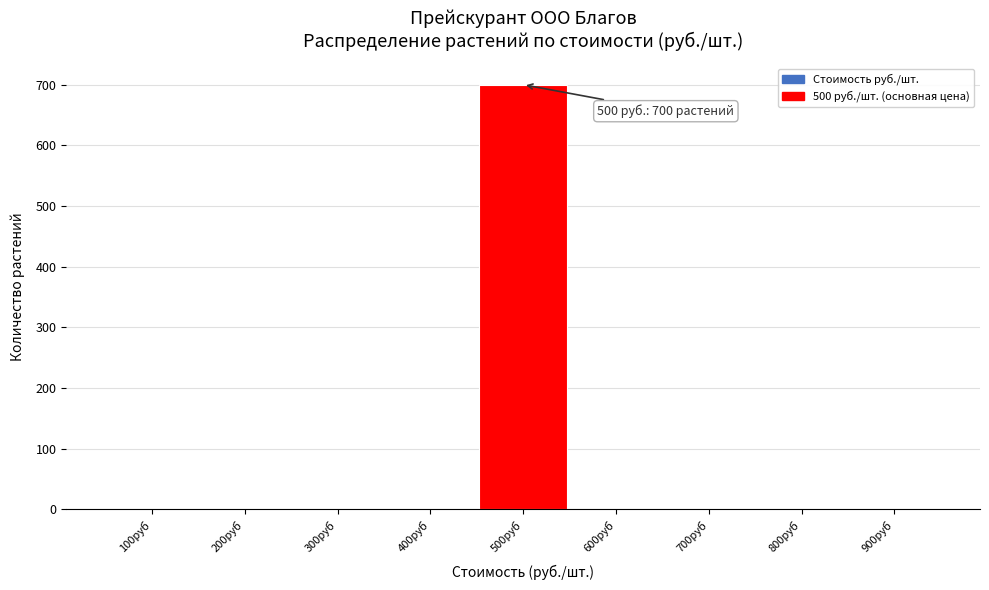

Reading left to right, list all the values displayed in this chart.

100руб=0	200руб=0	300руб=0	400руб=0	500руб=700	600руб=0	700руб=0	800руб=0	900руб=0